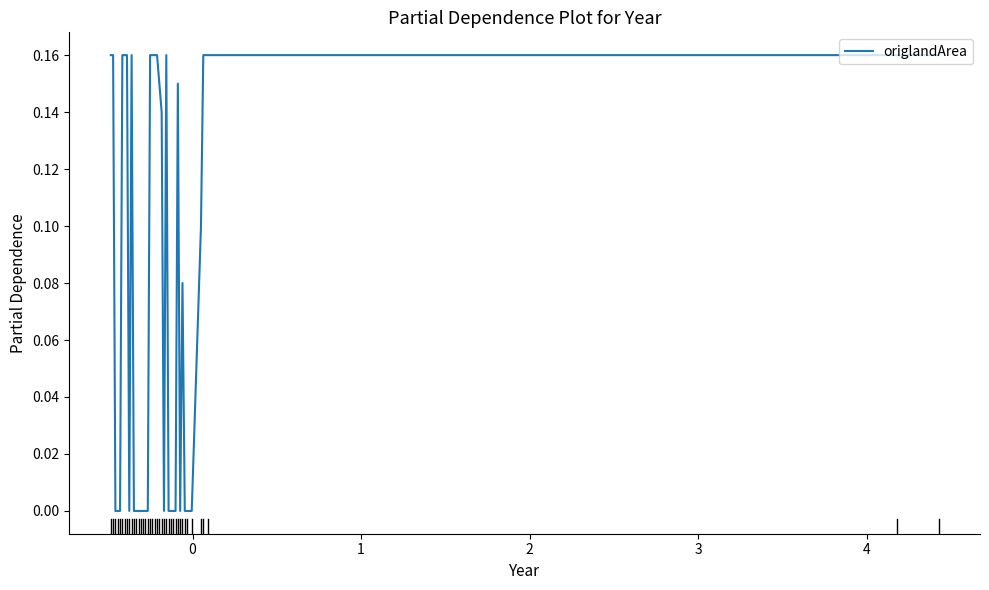

How many lines are shown in the chart?

1